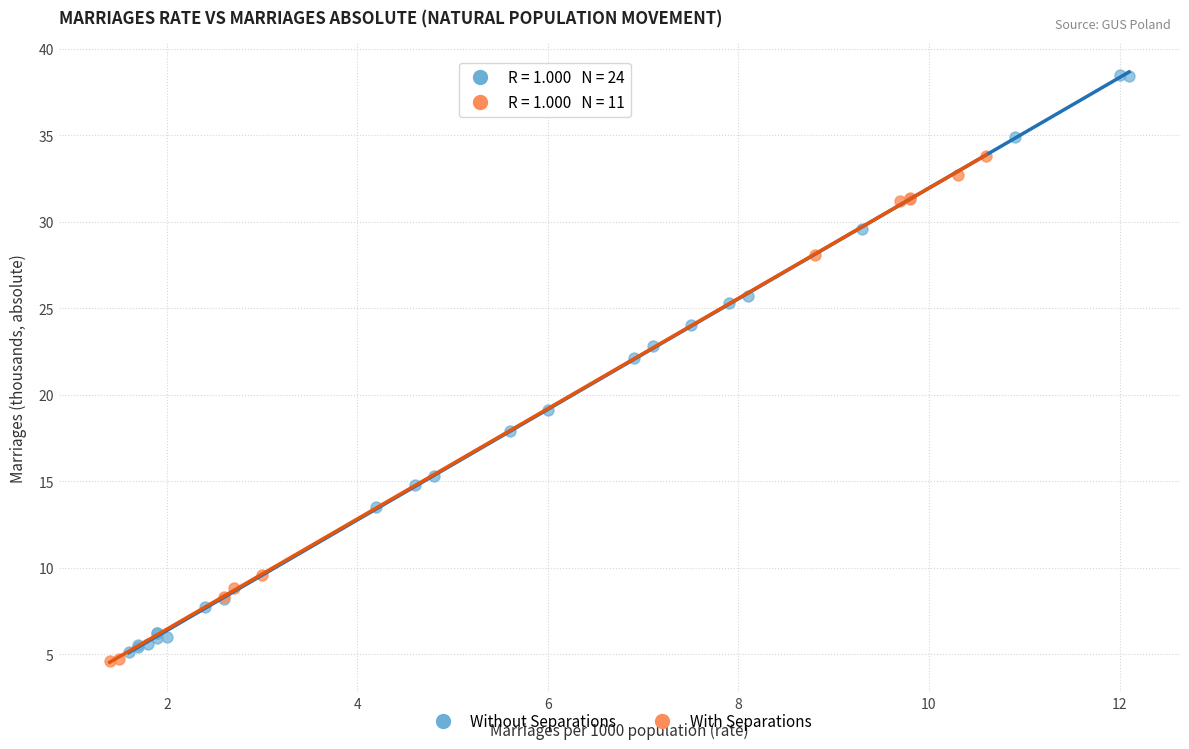

Which series reaches the maximum Y coordinate?

Without Separations